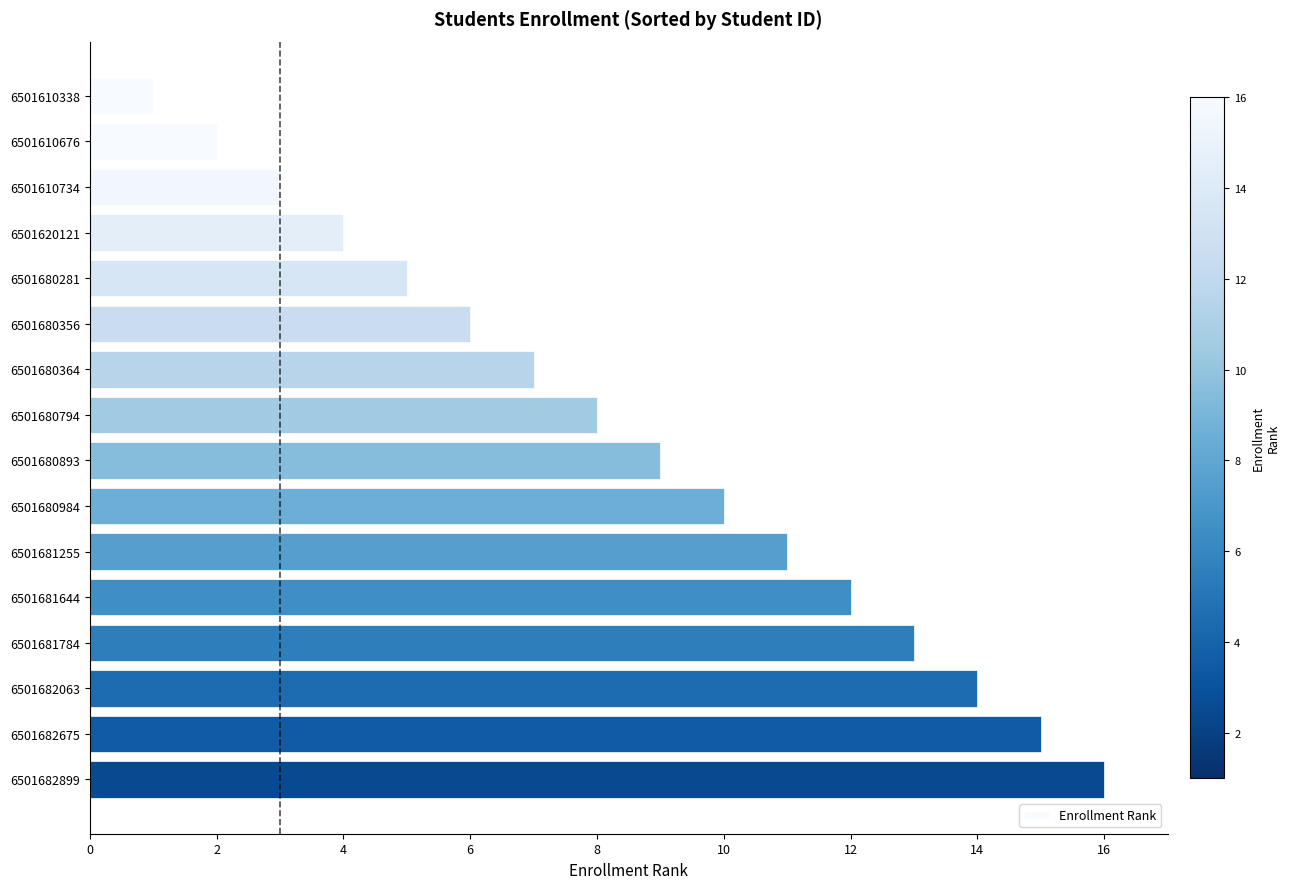

Is it true that the value at 6501682063 is 7?

False